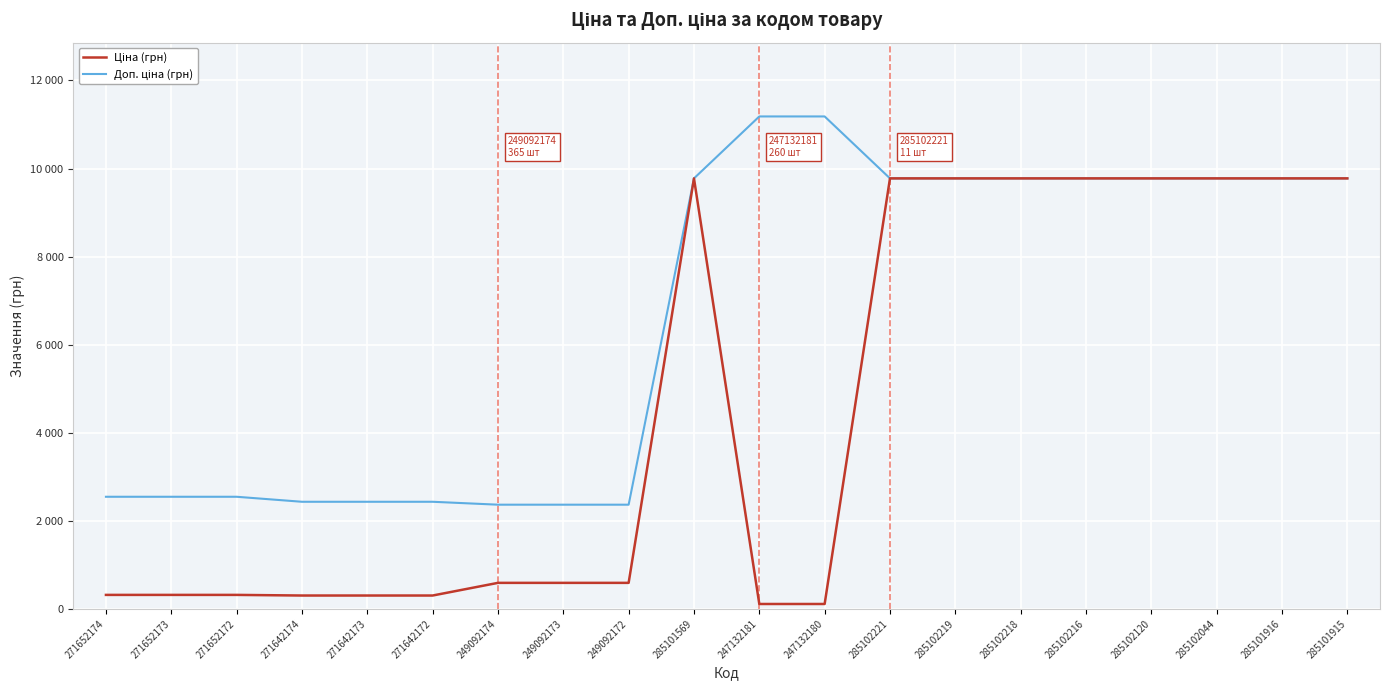

True or false: Доп. ціна has a value of 3872.9 at 271642174.

False